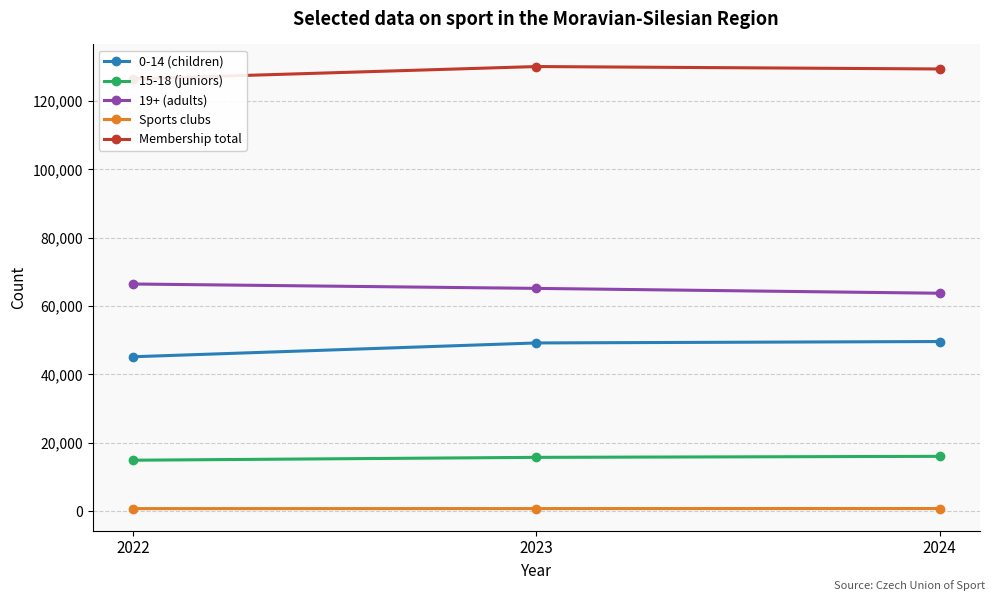

Is the value of 19+ (adults) at 2024 greater than the value of 0-14 (children) at 2022?

Yes